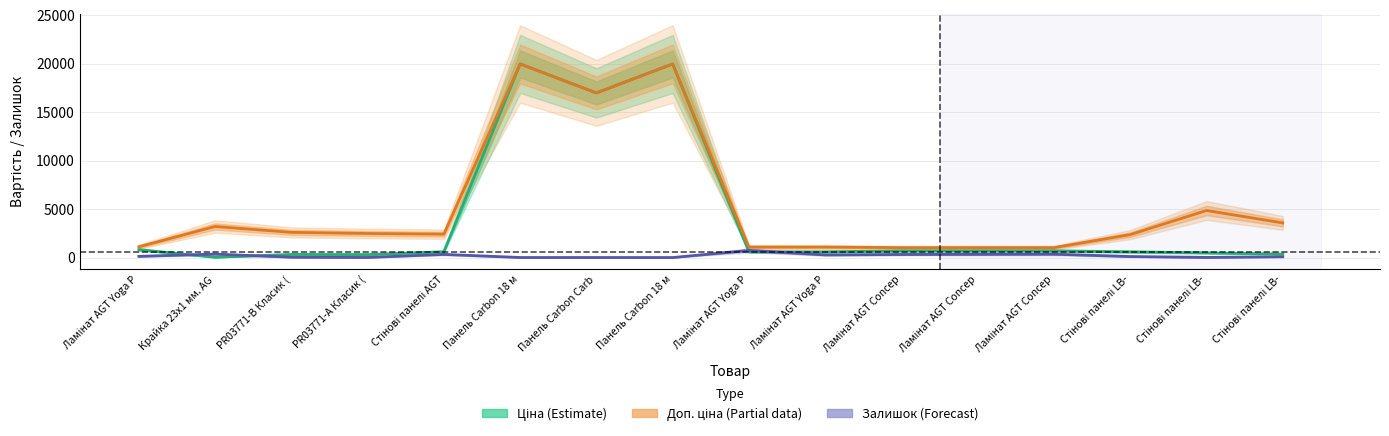

What is the difference between the second highest and minimum values in the Ціна (Estimate) series?

19932.1